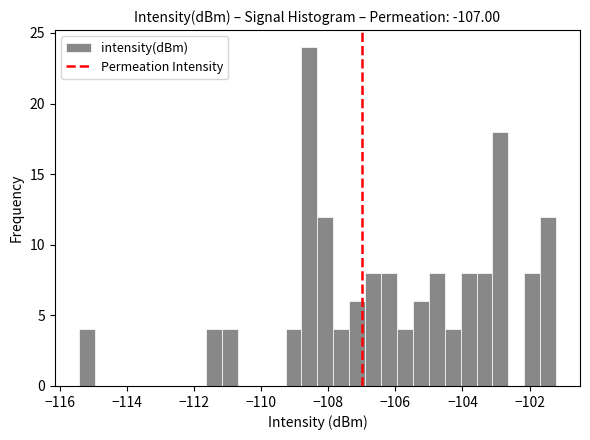

Read against the x-axis, roughly where is the centre of the tallest bar?

-108.6